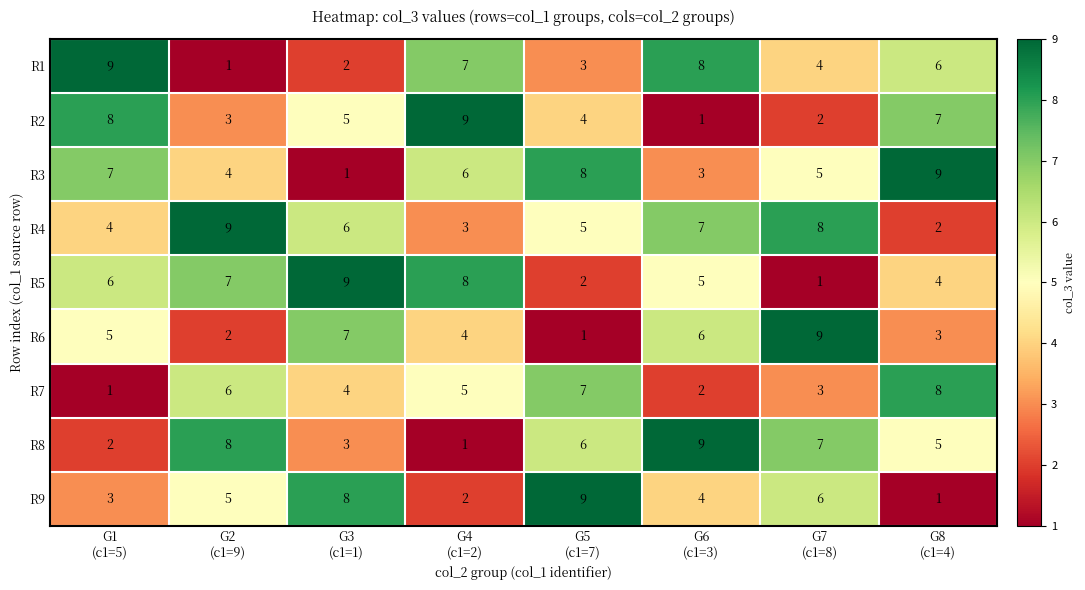

What is the sum of all R1 values?

40